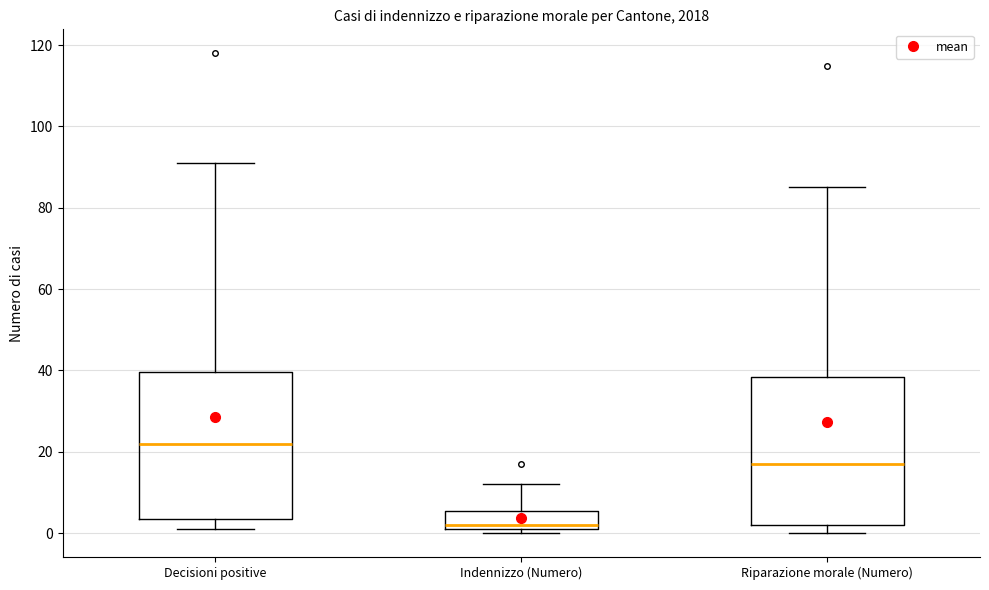

Where does the upper whisker of the box for Decisioni positive end on the y-axis? The values are not printed on the chart, so give them approximately, as read against the axis.

92